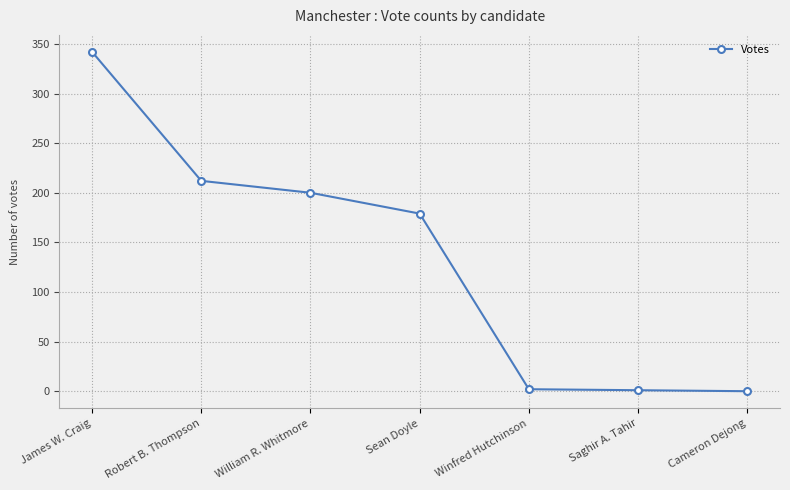

How many data points does each series have?

7